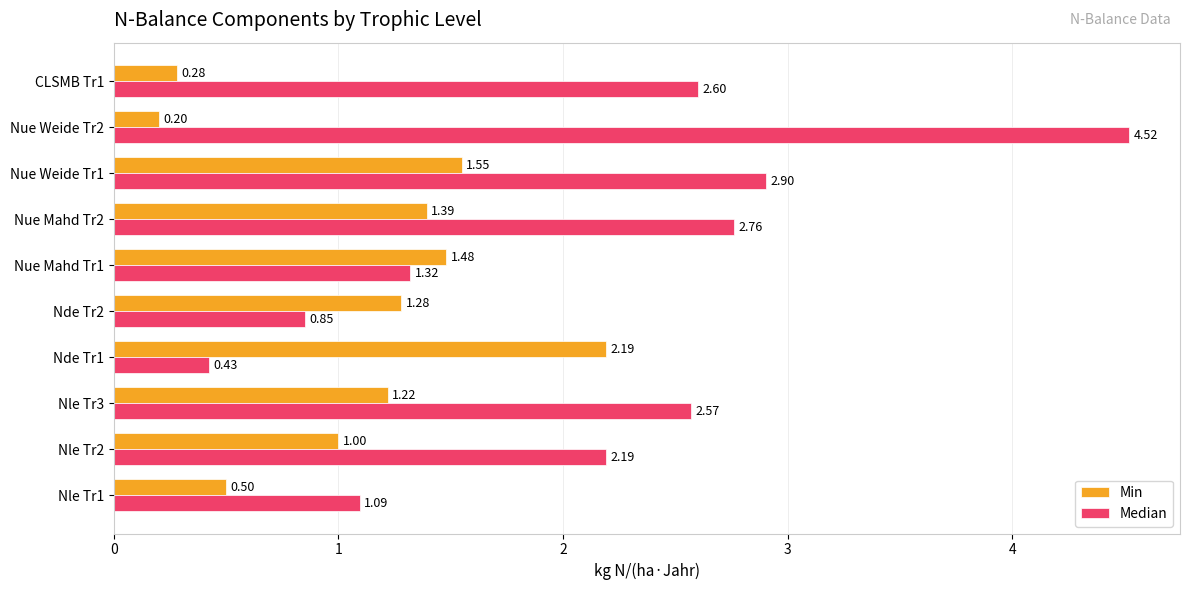

Rank the categories by Min value from highest to lowest.

Nde Tr1, Nue Weide Tr1, Nue Mahd Tr1, Nue Mahd Tr2, Nde Tr2, Nle Tr3, Nle Tr2, Nle Tr1, CLSMB Tr1, Nue Weide Tr2